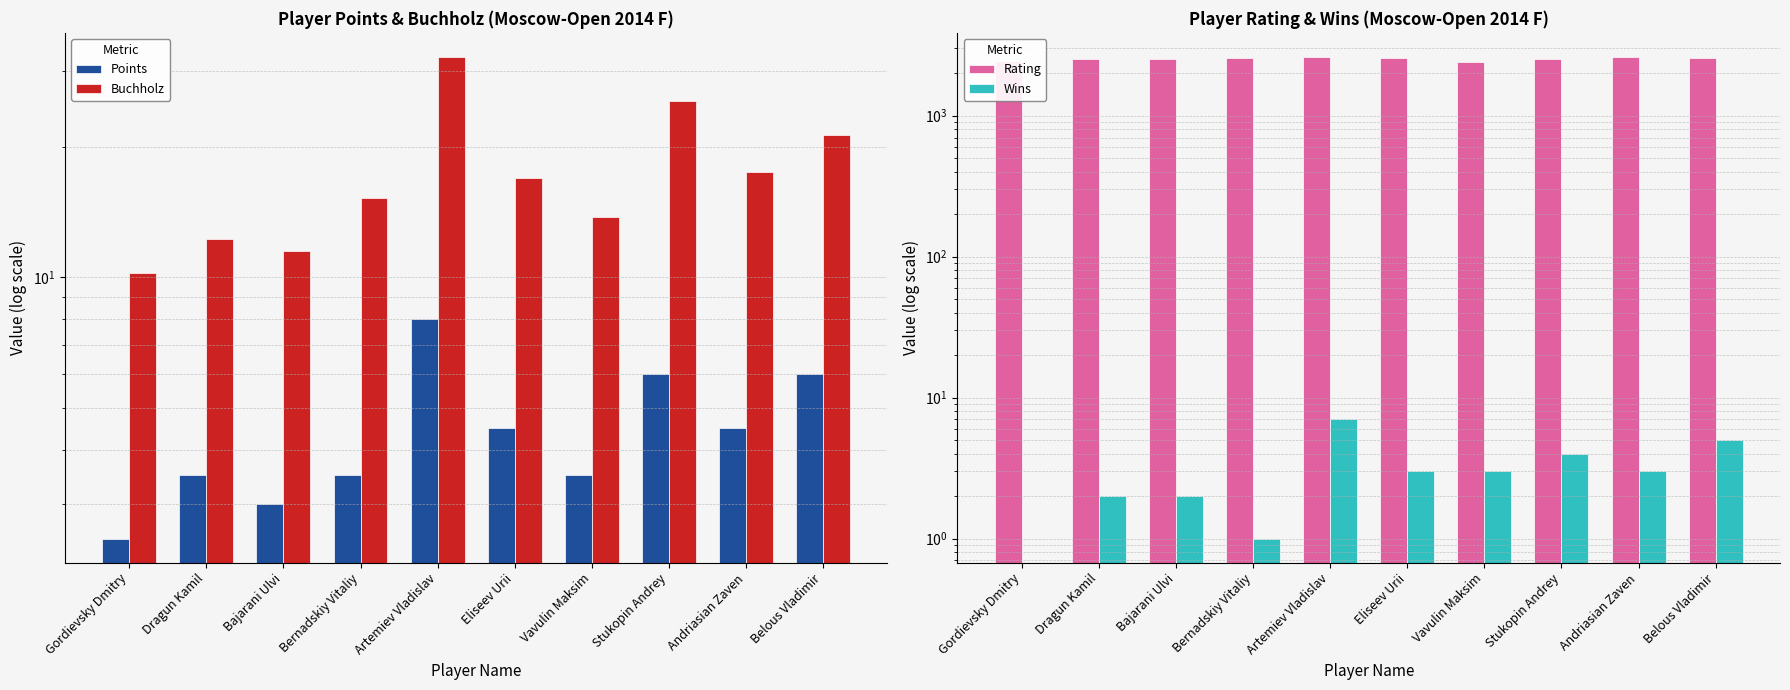

What is the label of the 3rd bar from the left?

Bajarani Ulvi